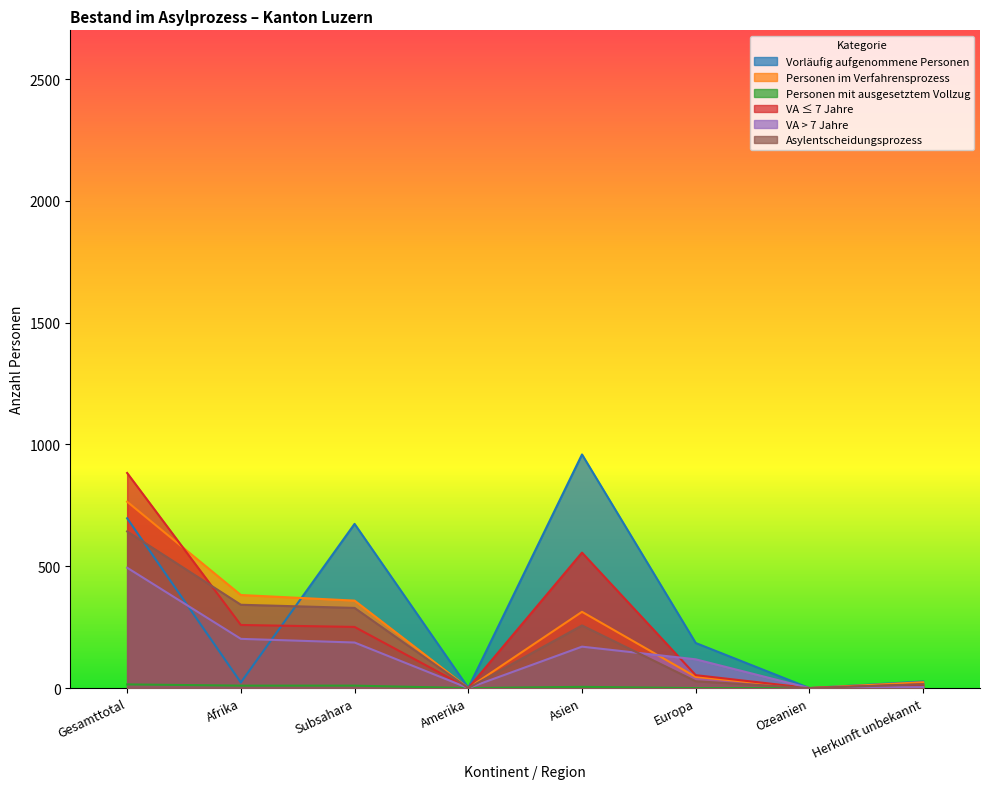

Between Gesamttotal and Afrika, which series saw the biggest shift?

Vorläufig aufgenommene Personen